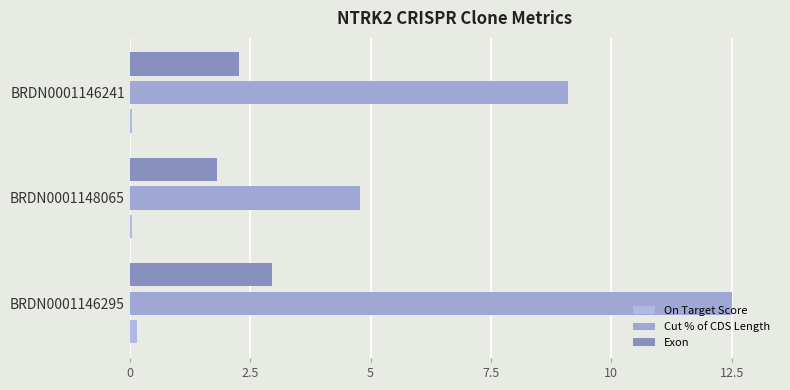

Which series has the largest total across all categories?

Cut % of CDS Length